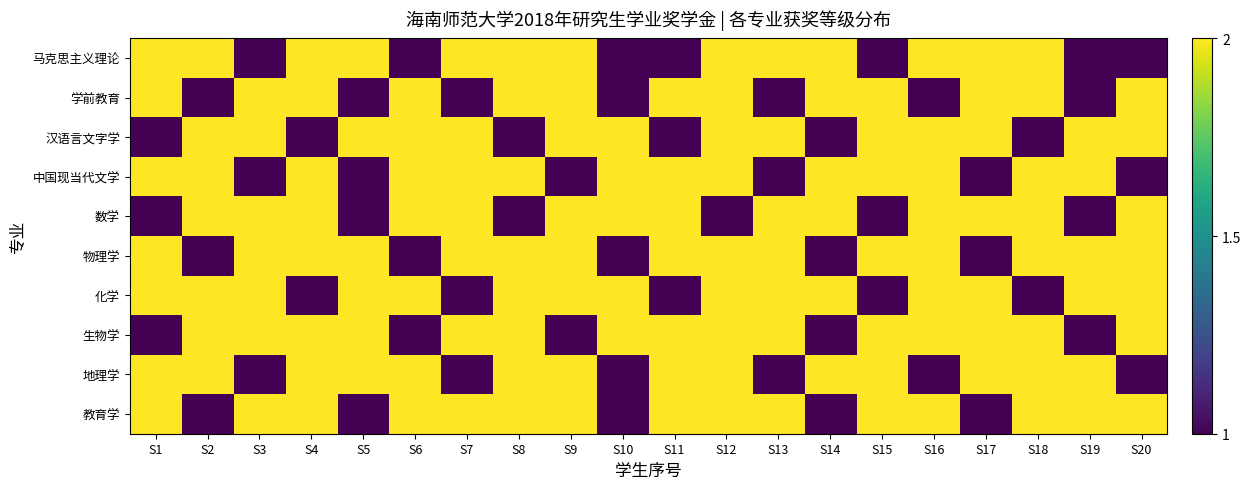

Rank the series at S15 from lowest to highest value.

马克思主义理论, 数学, 化学, 学前教育, 汉语言文字学, 中国现当代文学, 物理学, 生物学, 地理学, 教育学